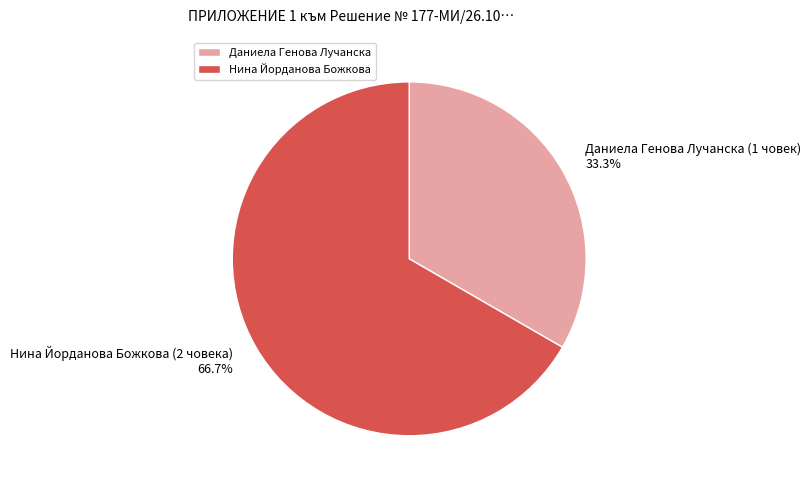

What is the ratio of the value at Нина Йорданова Божкова to the value at Даниела Генова Лучанска?

2.0